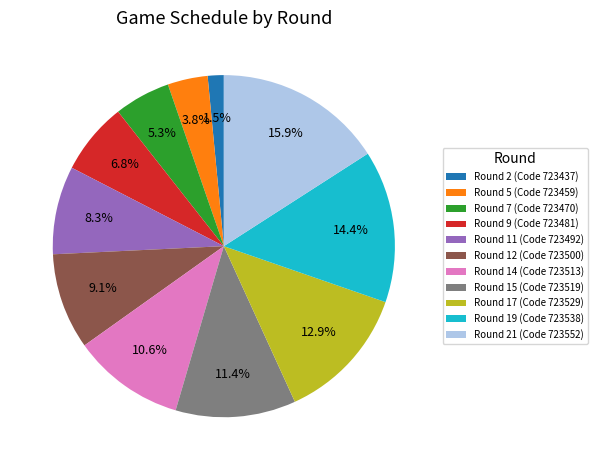

What percentage is NOT represented by Round 11 (Code 723492)?

91.7%